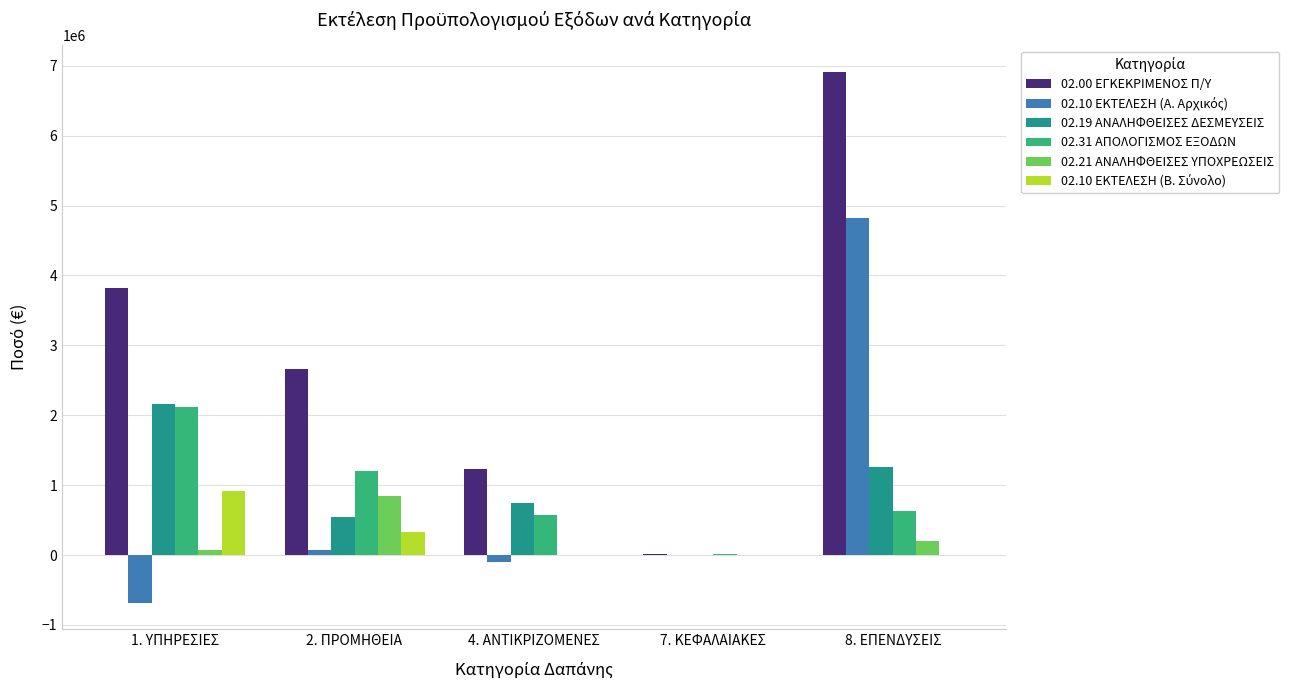

What is the sum of all 02.31 ΑΠΟΛΟΓΙΣΜΟΣ ΕΞΟΔΩΝ values?

4549723.4